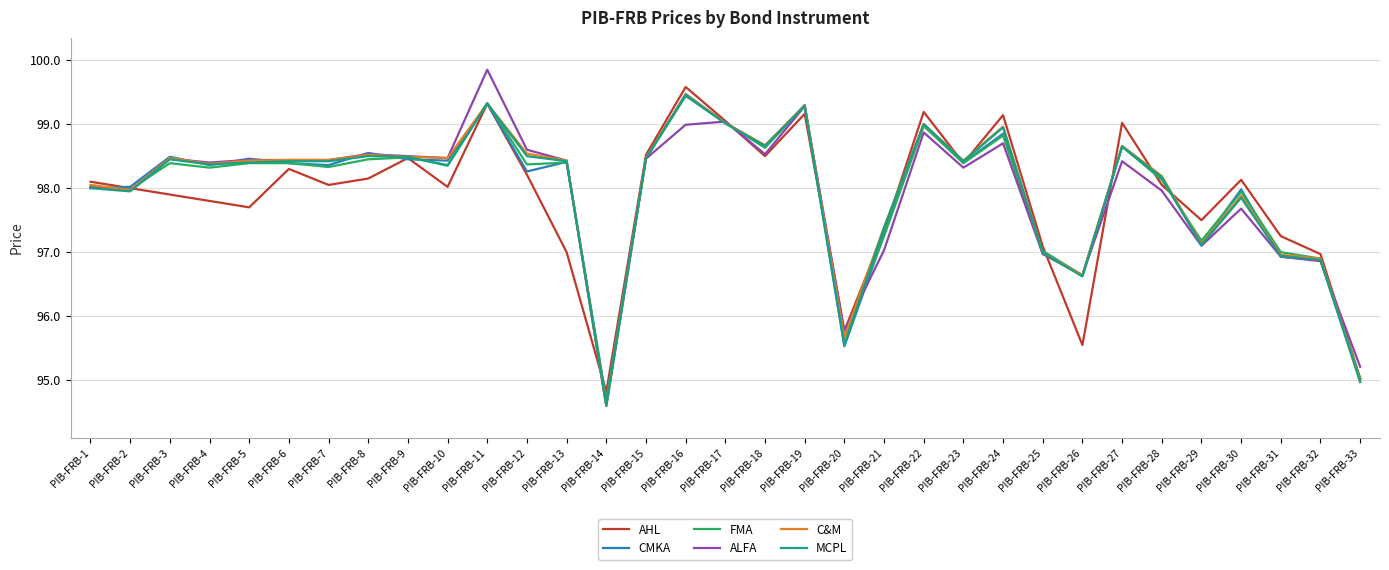

True or false: FMA has more than 2 interior local peaks.

True